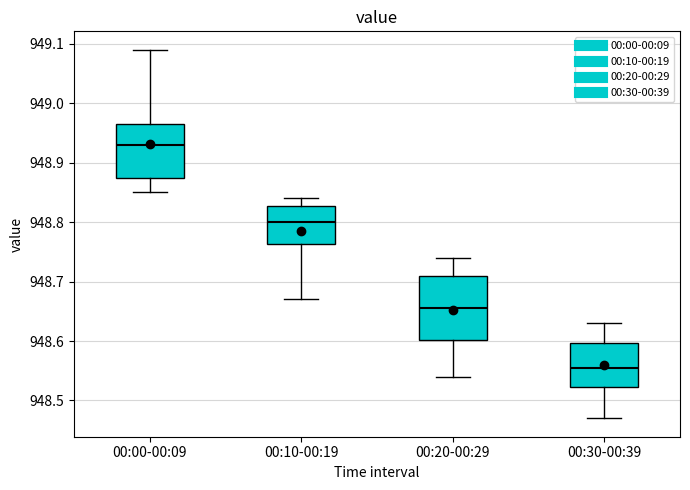

Where is the lower edge of the box for 00:00-00:09 on the y-axis? The values are not printed on the chart, so give them approximately, as read against the axis.

948.88